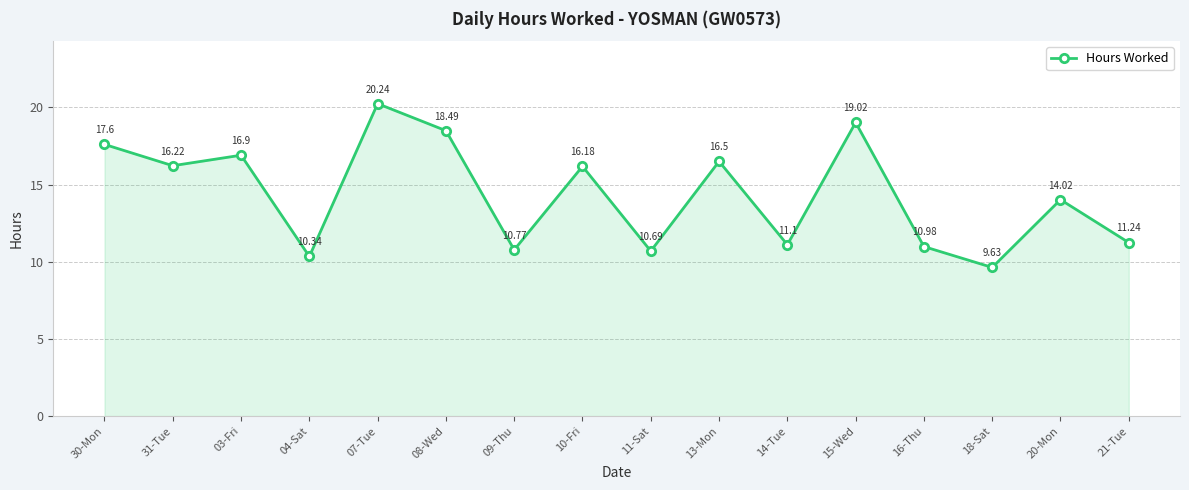

What is the ratio of the value at 07-Tue to the value at 18-Sat?

2.1